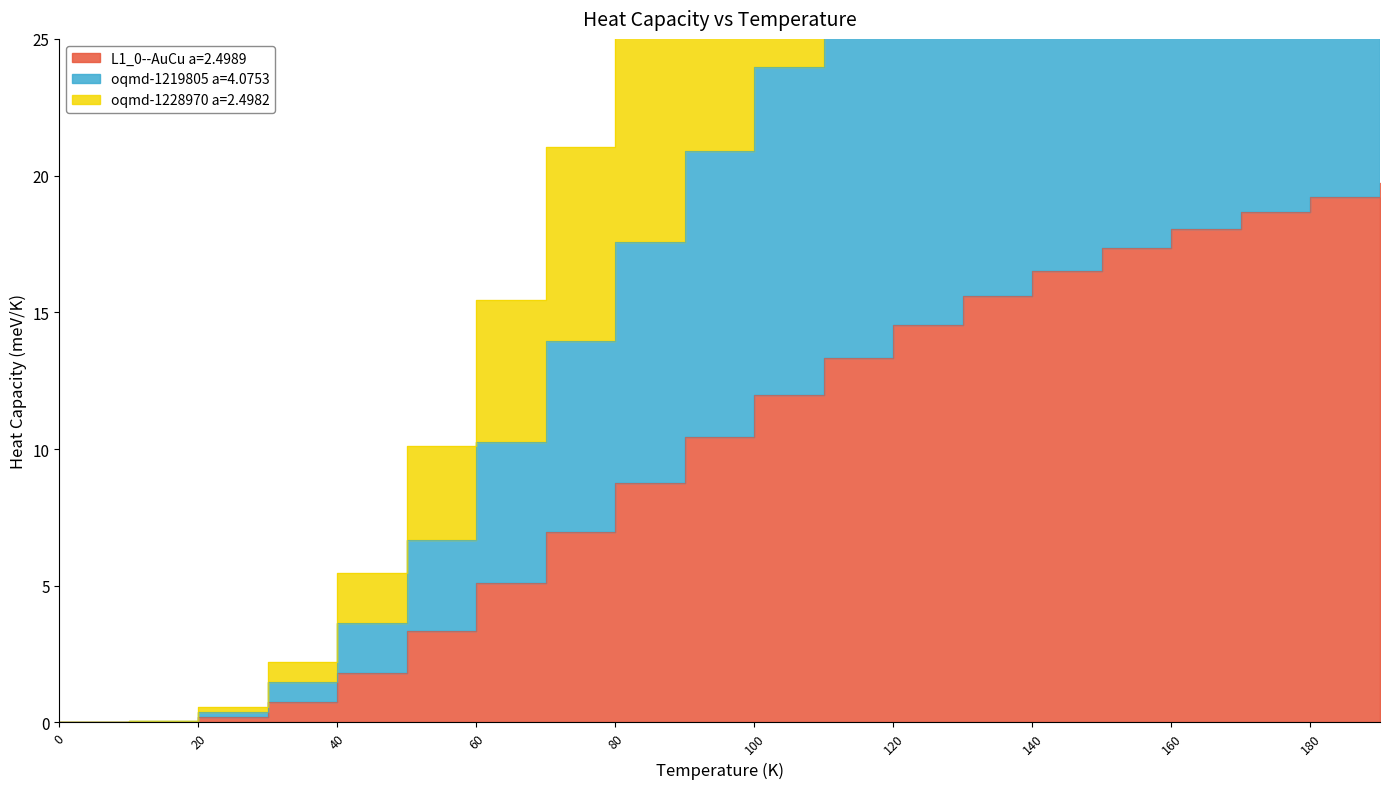

What is the average value of the oqmd-1228970 a=2.4982 series?

20.2